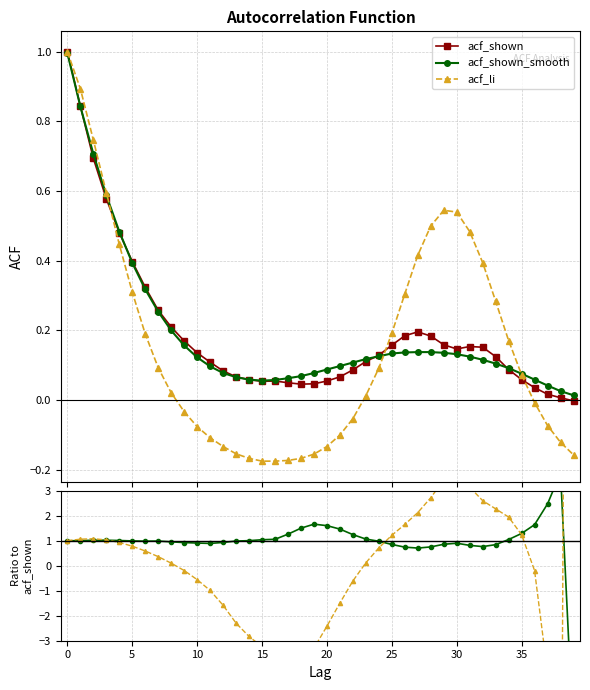

True or false: acf_shown has more than 0 interior local peaks.

True